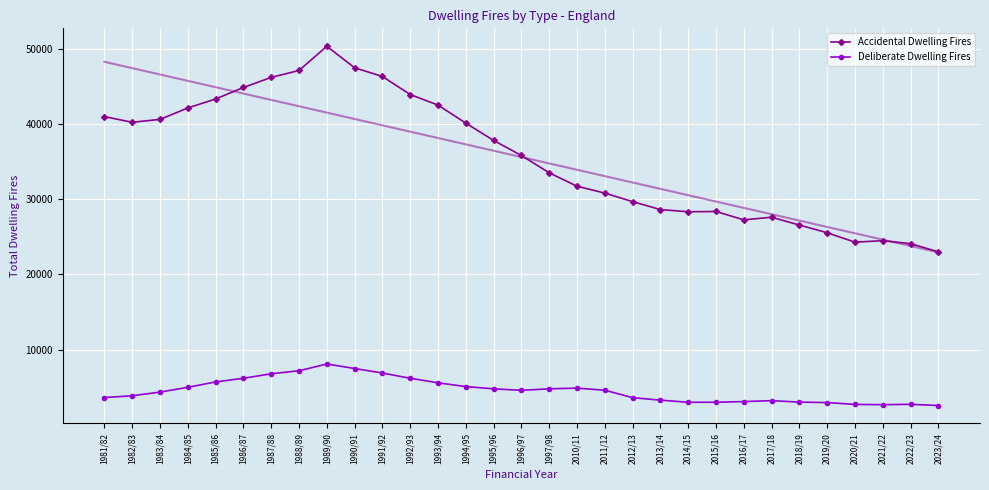

Rank the series at 1983/84 from highest to lowest value.

Accidental Dwelling Fires, Deliberate Dwelling Fires